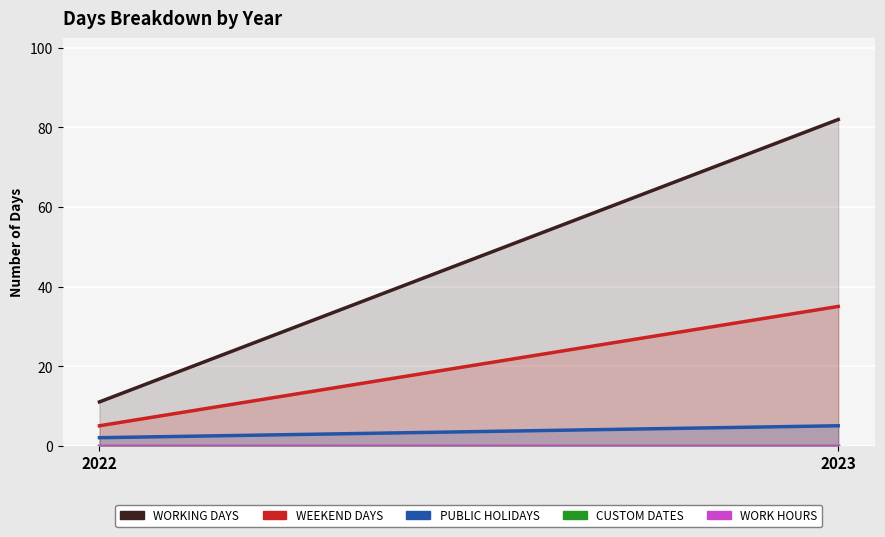

Which series changed the most between 2022 and 2023?

Working days